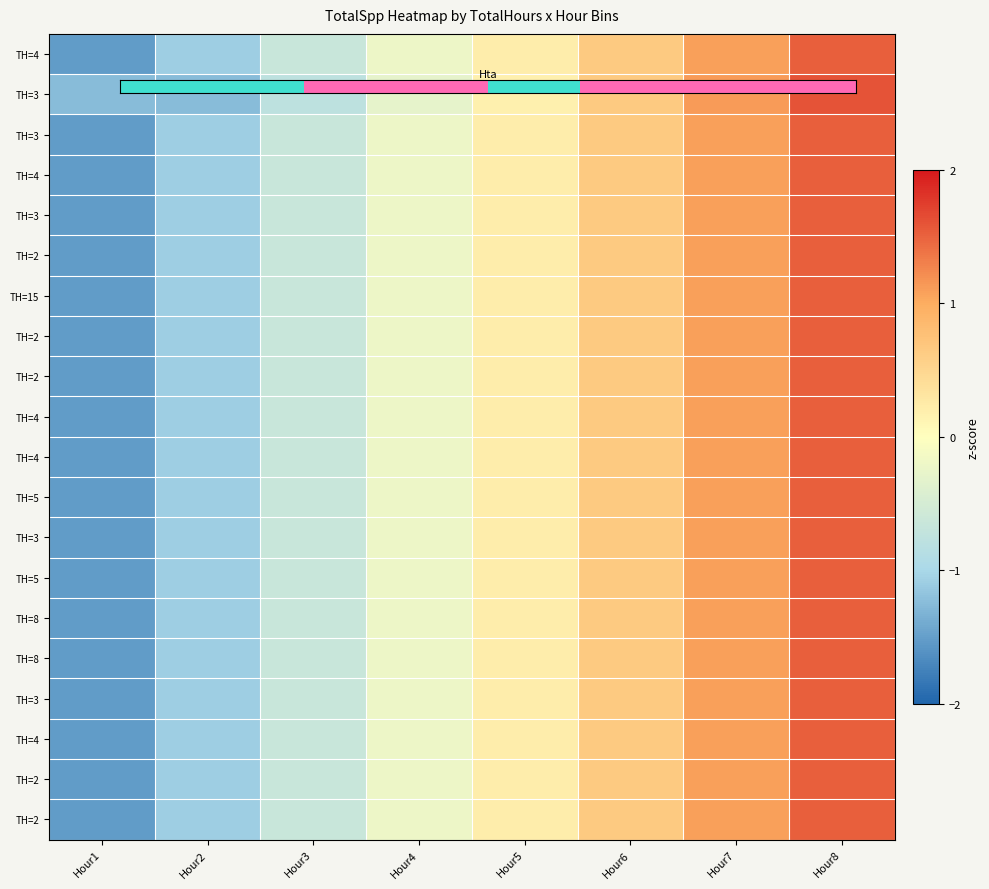

At how many categories does at least one series exceed 1?

2